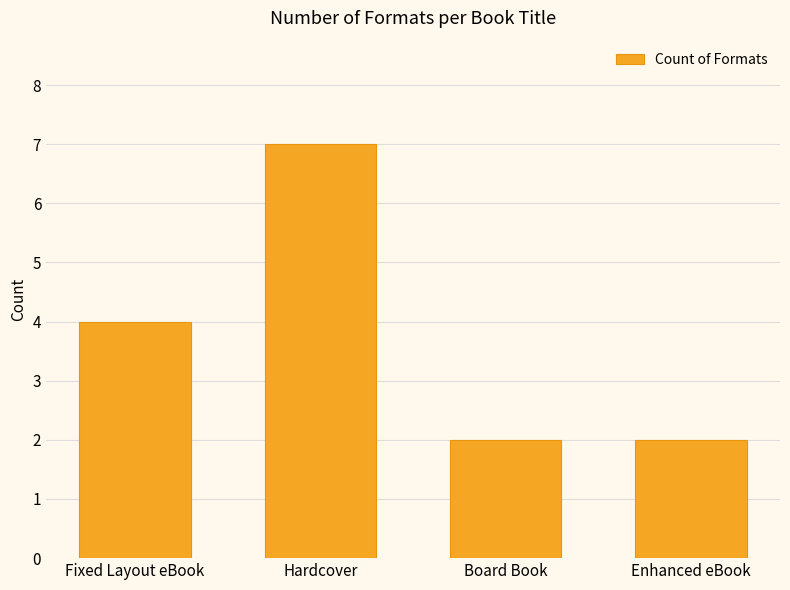

What is the difference between the second highest and minimum values?

2